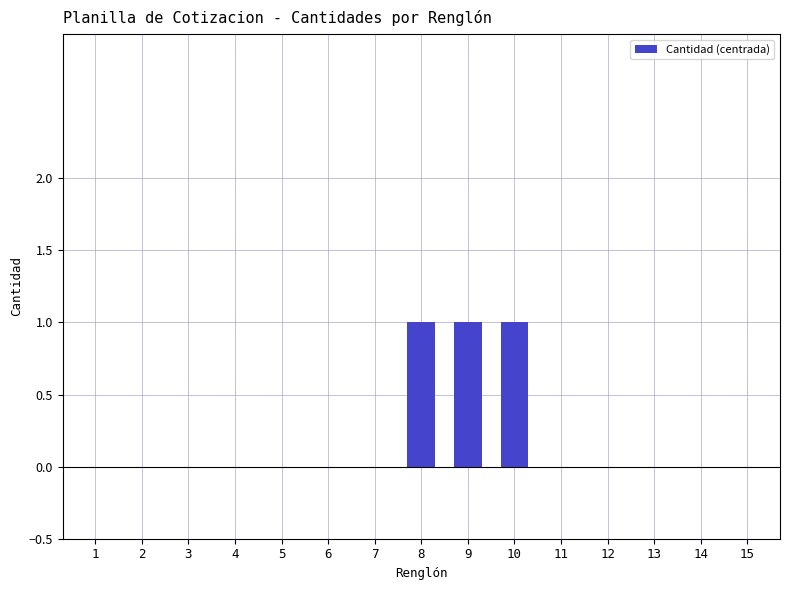

Reading right to left, what are all the values shown in this chart?

15=0	14=0	13=0	12=0	11=0	10=1	9=1	8=1	7=0	6=0	5=0	4=0	3=0	2=0	1=0